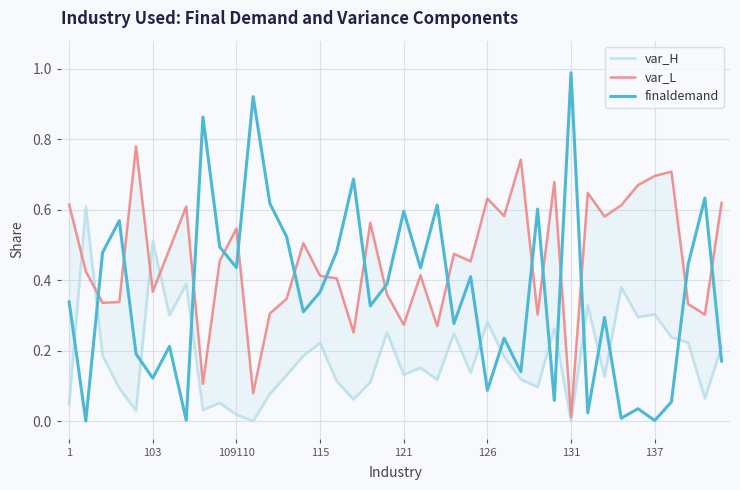

What is the maximum value for finaldemand?

1.0